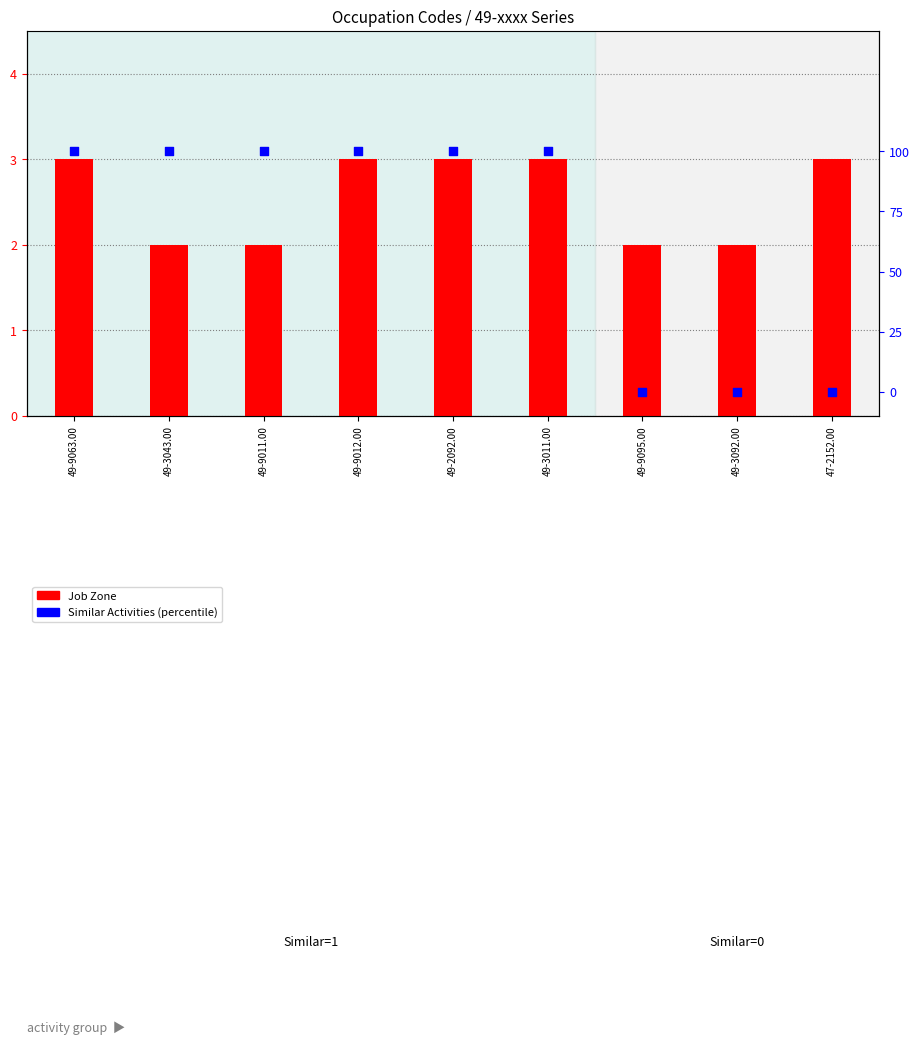

Is the value of Job Zone at 49-3011.00 greater than the value of Similar Activities at 49-9095.00?

Yes